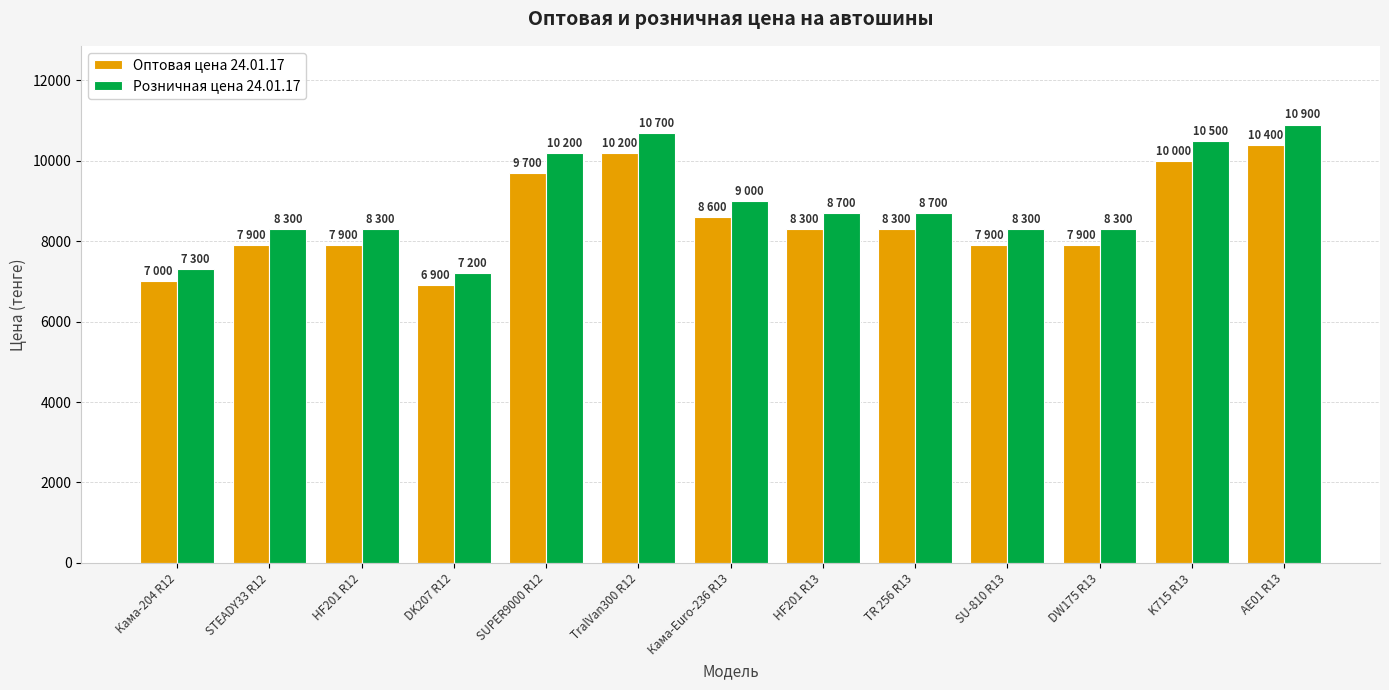

Is the value of Оптовая цена 24.01.17 at DK207 R12 greater than the value of Розничная цена 24.01.17 at SUPER9000 R12?

No